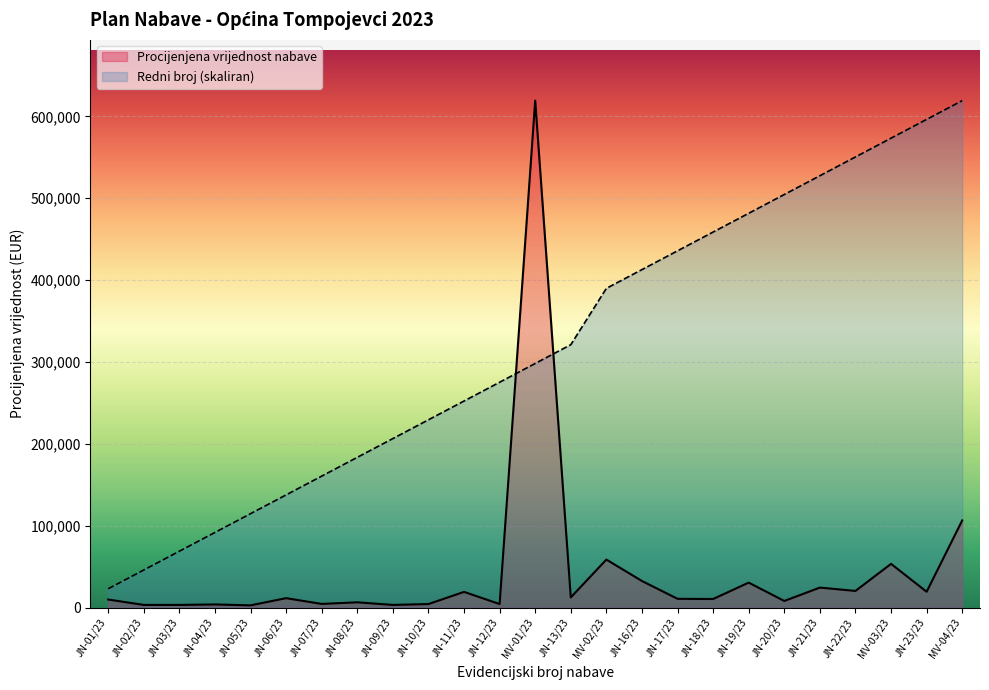

What is the highest value of the Procijenjena vrijednost nabave series?

619190.8